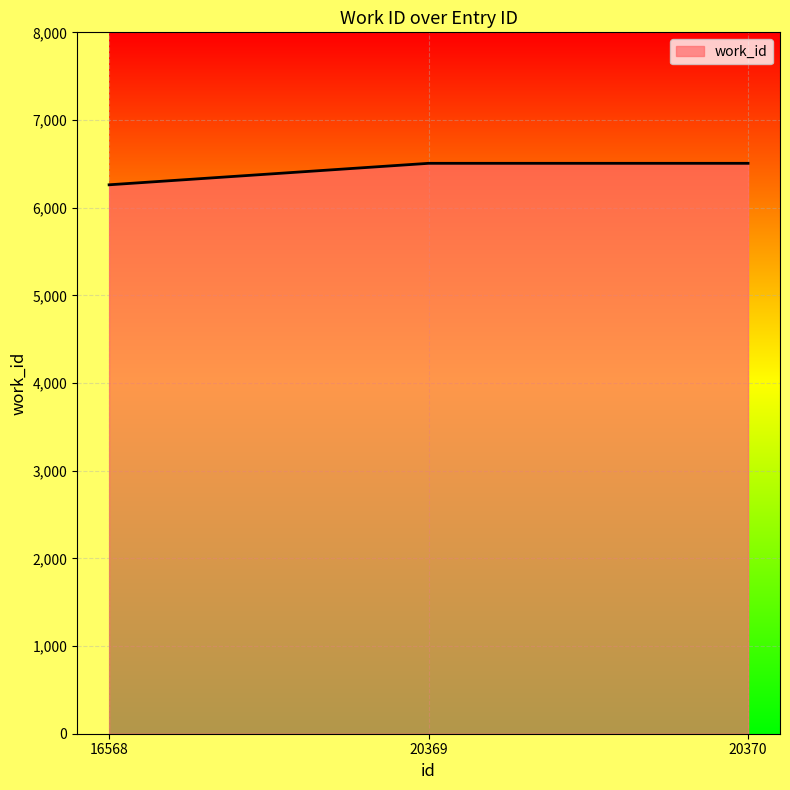

What is the sum of all values?

19273